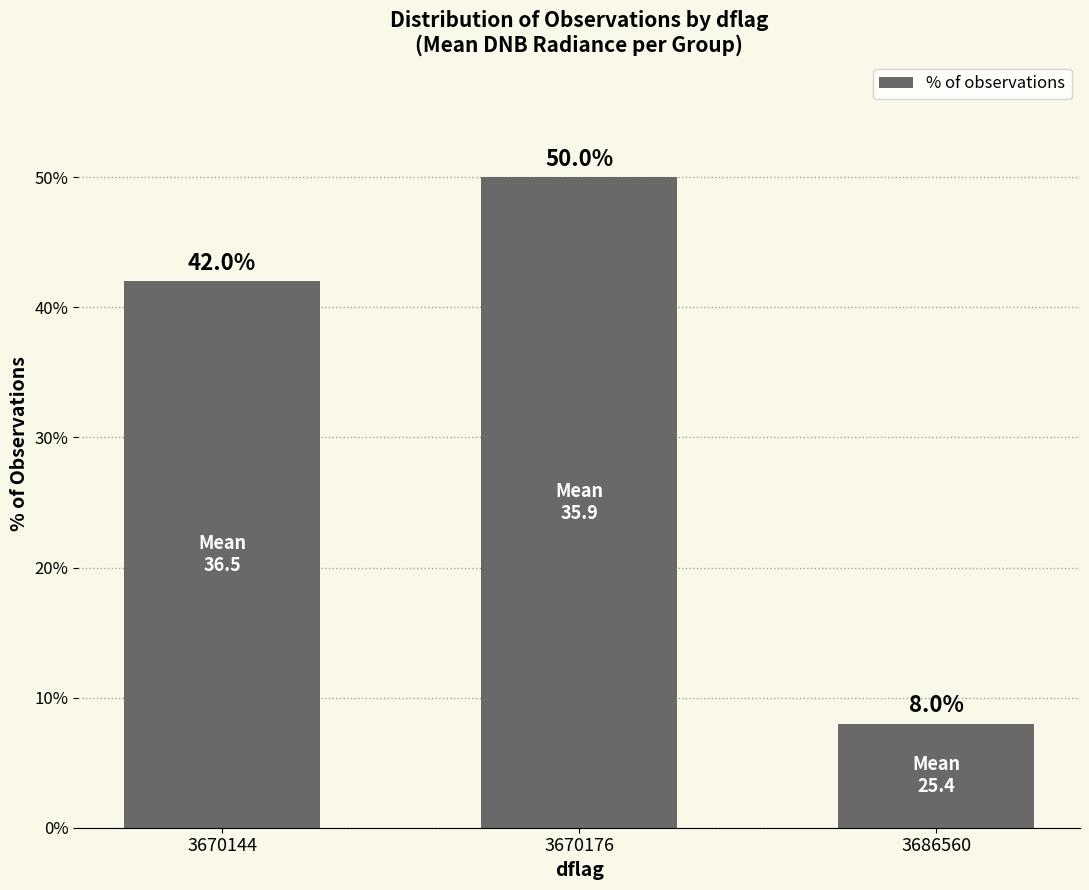

Count the number of data series in this chart.

1